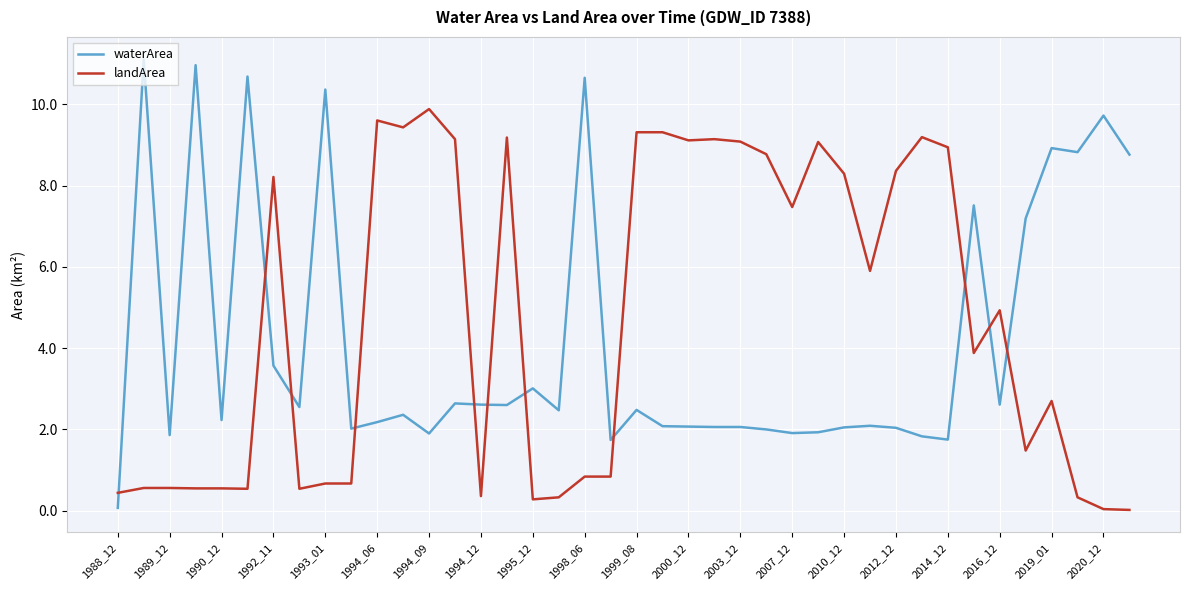

What is the sum of all landArea values?

188.5